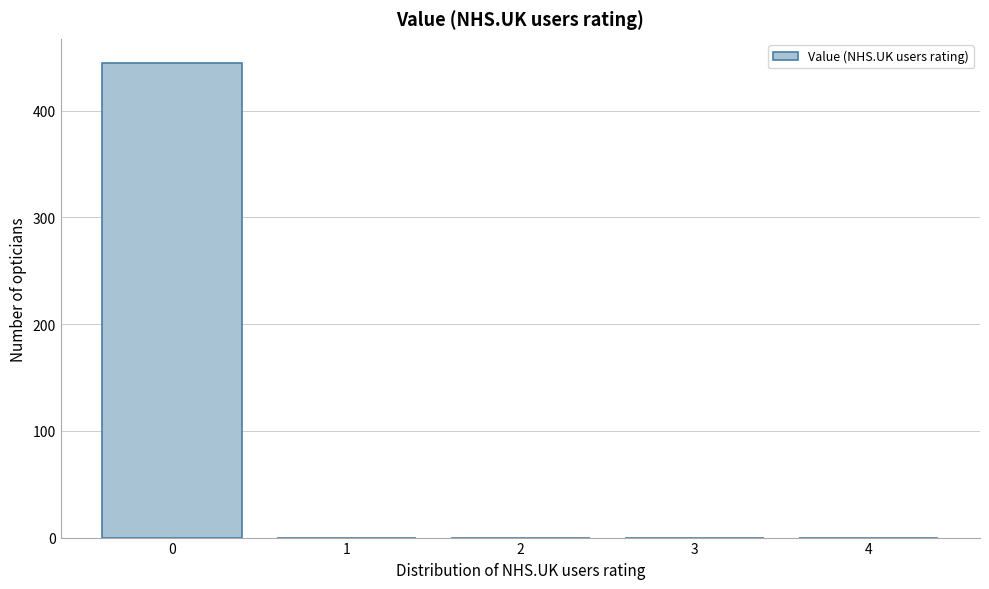

Reading left to right, list all the values displayed in this chart.

0=445	1=0	2=0	3=0	4=0